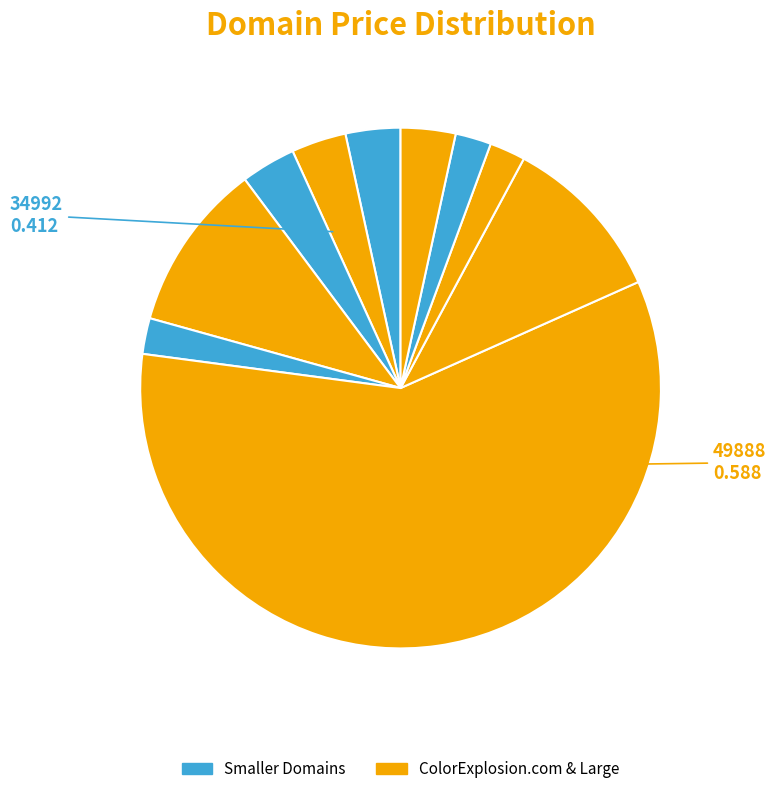

Count the number of slices in the pie.

10